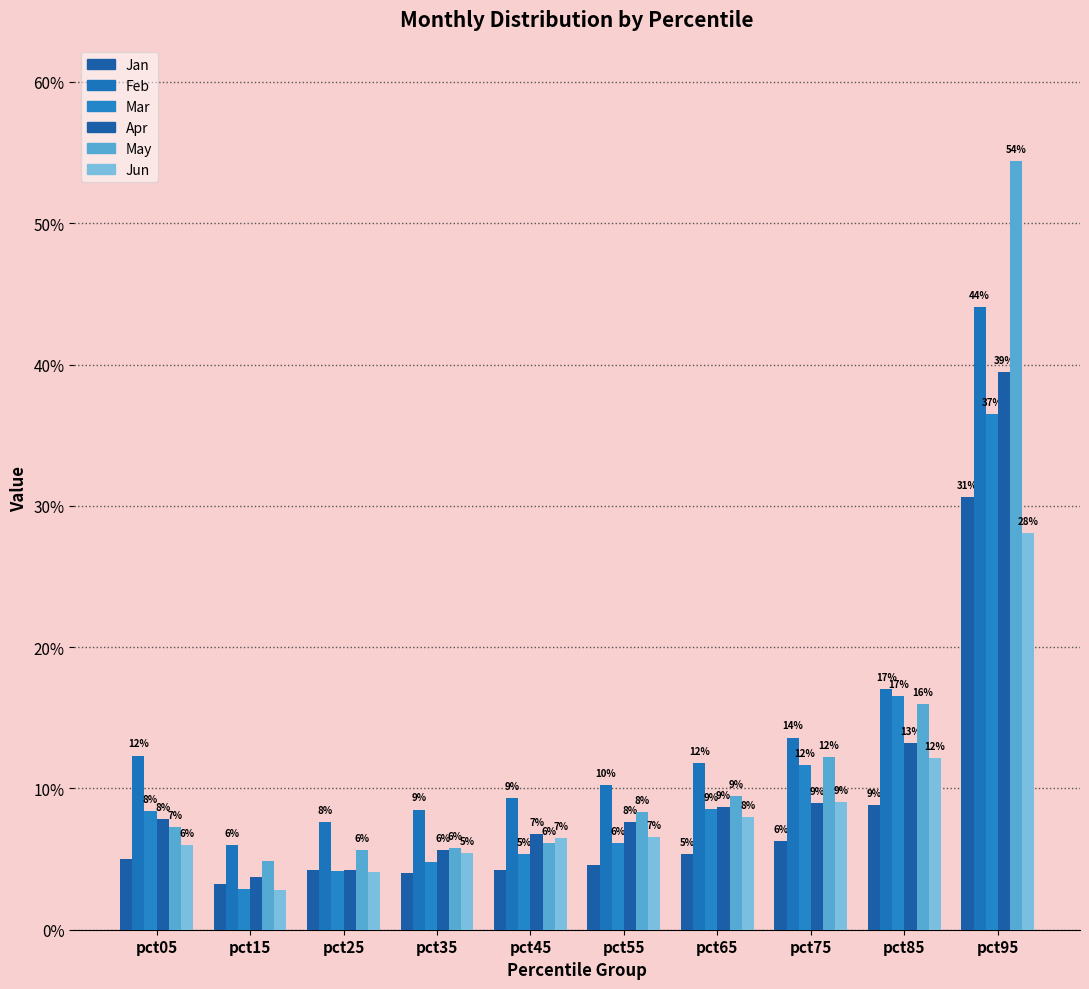

True or false: May has a value of 0.1 at pct55.

True